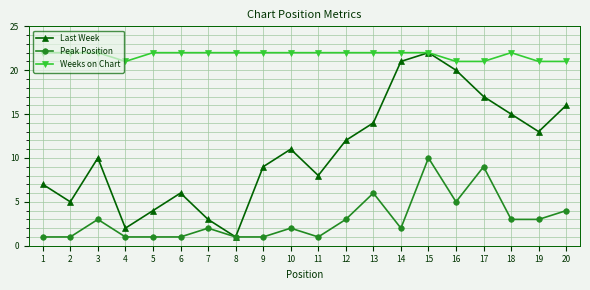

True or false: Peak Position has more than 1 points higher than both neighbors.

True